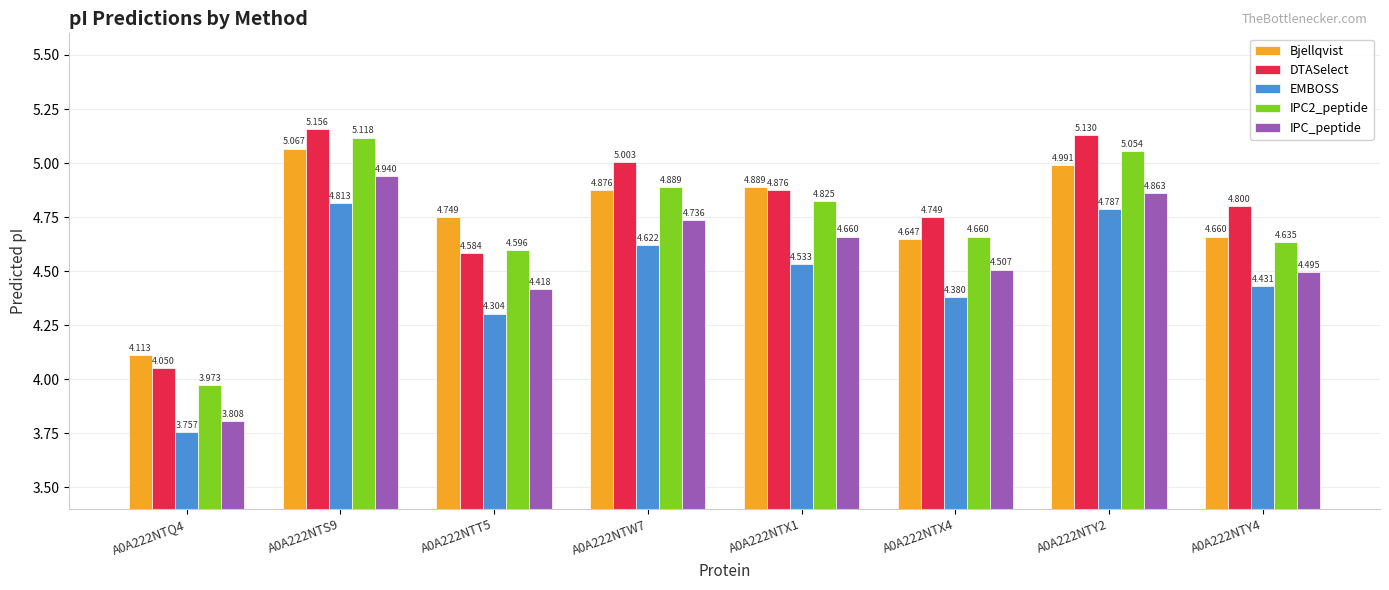

Between A0A222NTQ4 and A0A222NTT5, which series saw the biggest shift?

Bjellqvist